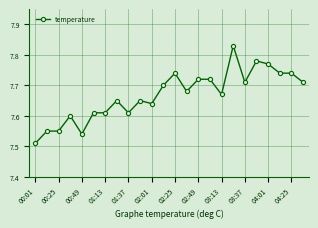

What is the difference between the maximum and minimum values?

0.3